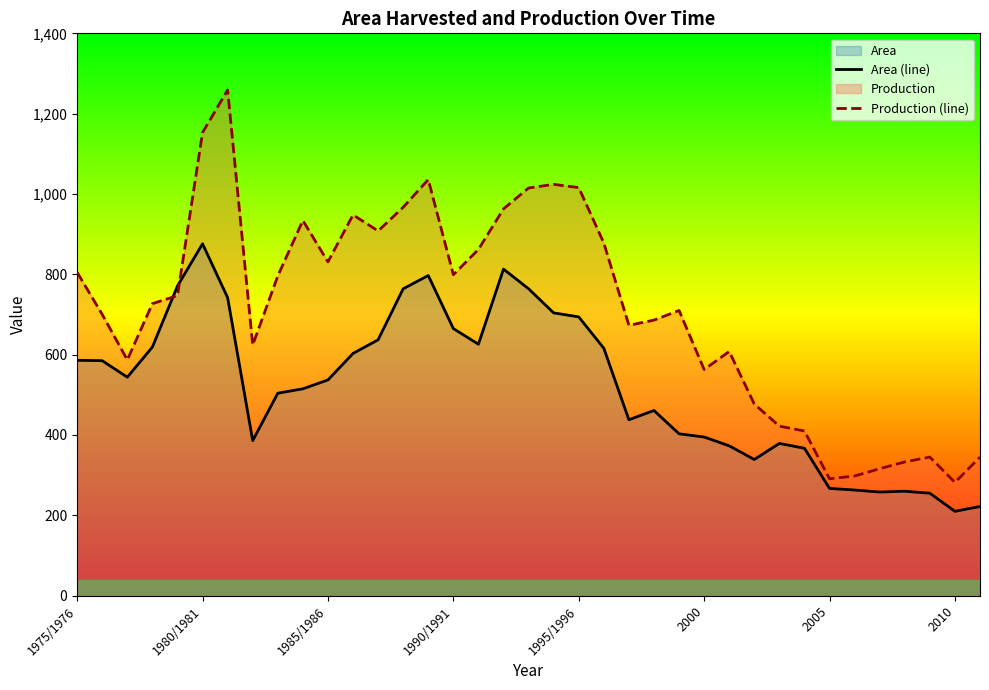

What is the difference between the maximum and minimum values in the Area (line) series?

666